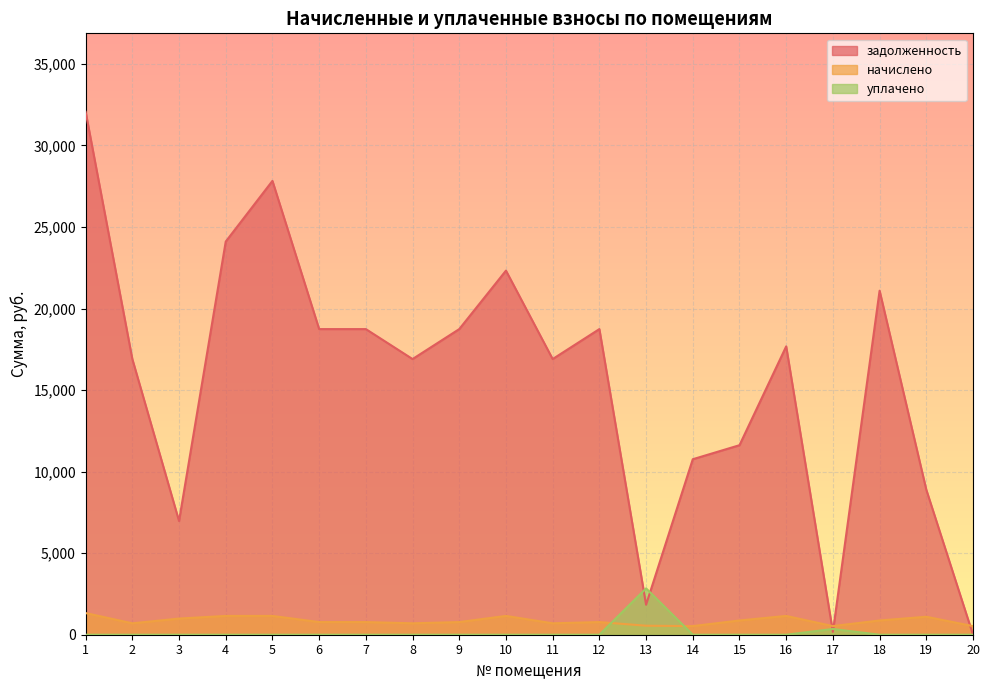

Reading left to right, what are all the values shown in this chart?

задолженность: 1=32067.0	2=16904.5	3=6972.6	4=24108.0	5=27829.1	6=18741.1	7=18741.1	8=16904.5	9=18741.1	10=22326.9	11=16904.5	12=18741.1	13=1839.1	14=10760.9	15=11621.4	16=17681.3	17=176.2	18=21095.5	19=8892.0	20=2.8
начислено: 1=1328.0	2=700.0	3=990.6	4=1152.5	5=1152.5	6=776.1	7=776.1	8=700.0	9=776.1	10=1152.5	11=700.0	12=776.1	13=551.9	14=528.5	15=873.6	16=1152.5	17=528.5	18=873.6	19=1101.8	20=528.5
уплачено: 1=0.0	2=0.0	3=0.0	4=0.0	5=0.0	6=0.0	7=0.0	8=0.0	9=0.0	10=0.0	11=0.0	12=0.0	13=2840.0	14=0.0	15=0.0	16=0.0	17=352.3	18=0.0	19=0.0	20=0.0